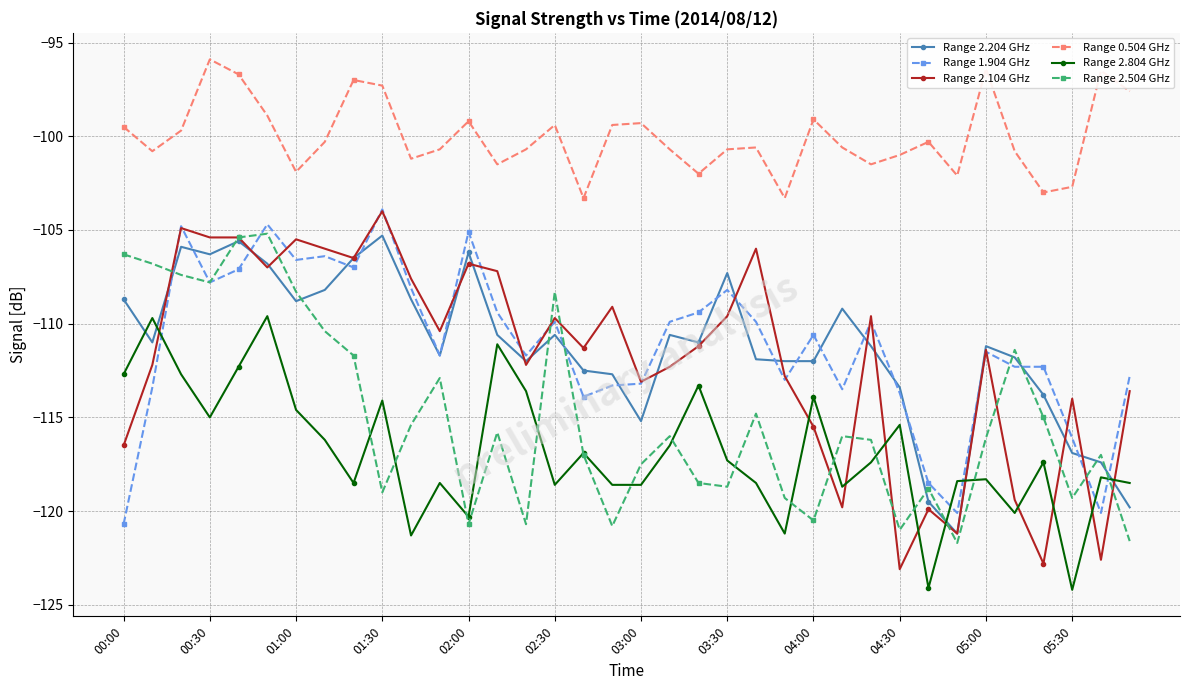

Which series has the widest spread of values?

Range 2.104 GHz